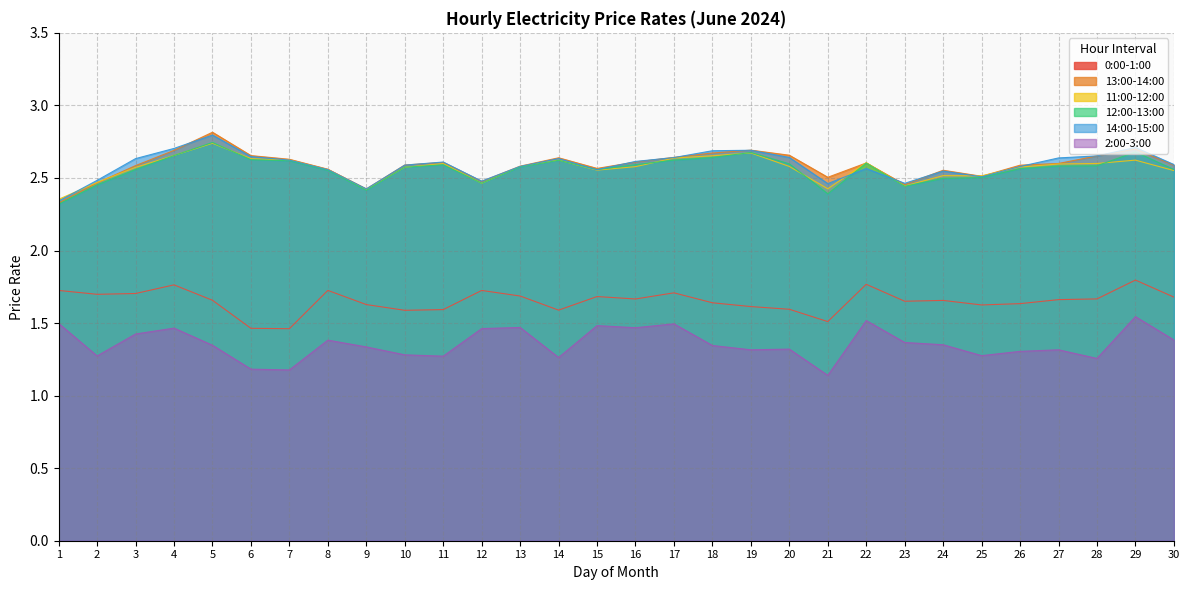

Which series has the widest spread of values?

13:00-14:00